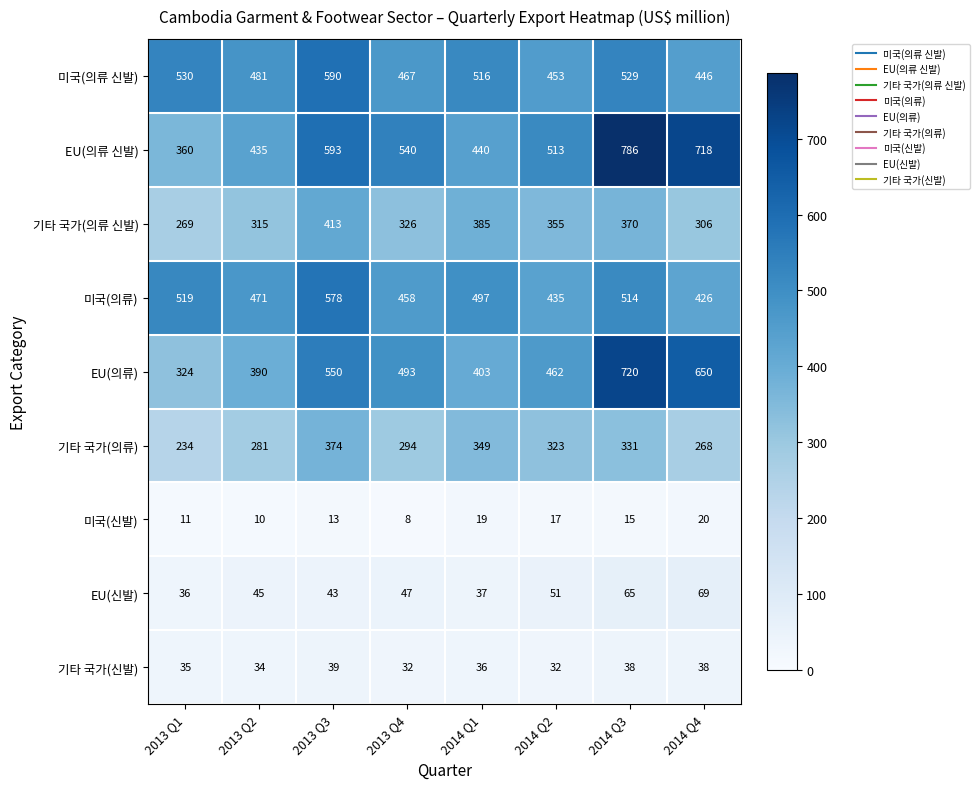

Is it true that 미국(의류 신발) equals 295 at 2013 Q2?

False